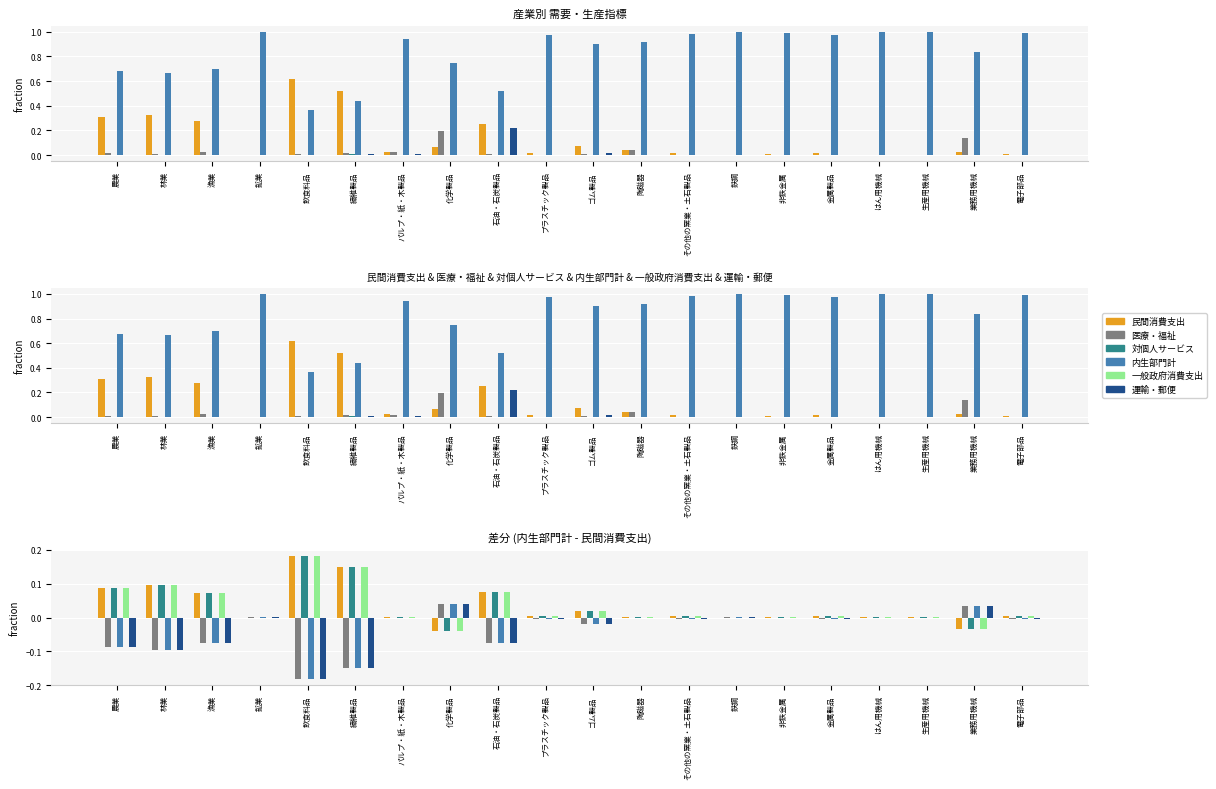

Is it true that 医療・福祉 equals -0.1 at 農業?

False